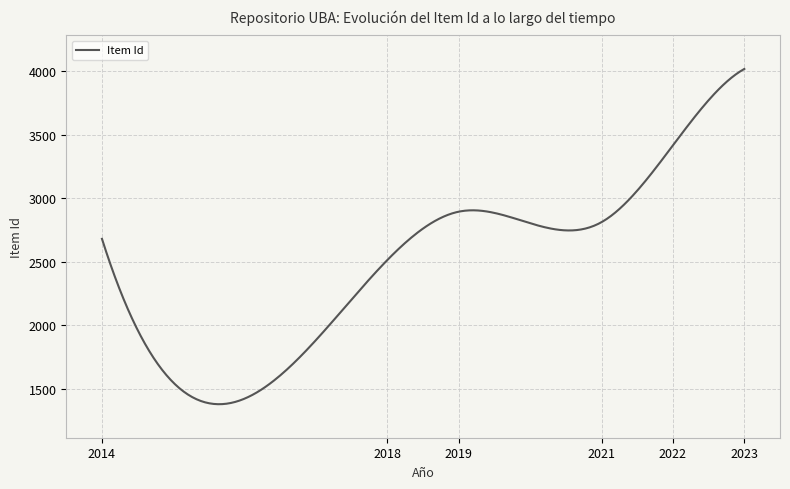

What is the smallest value displayed?

1377.6